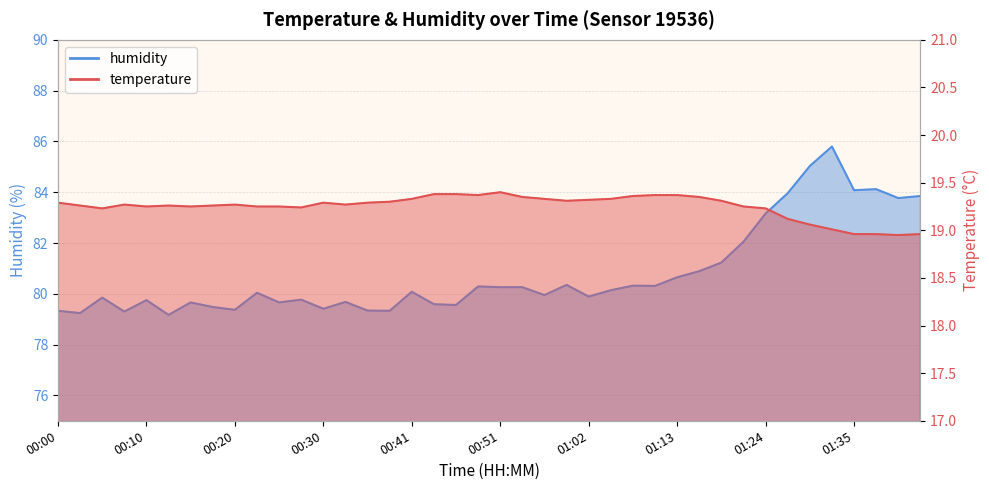

How many interior local valleys does the humidity series have?

13